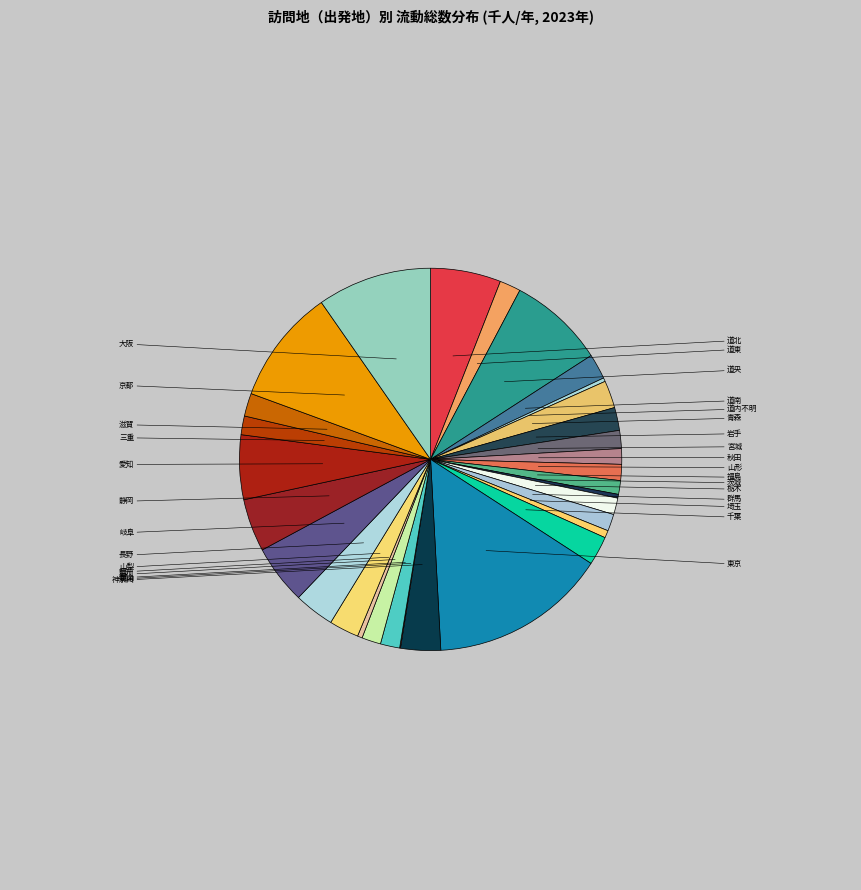

The 新潟 slice represents 0% of the pie. True or false?

True